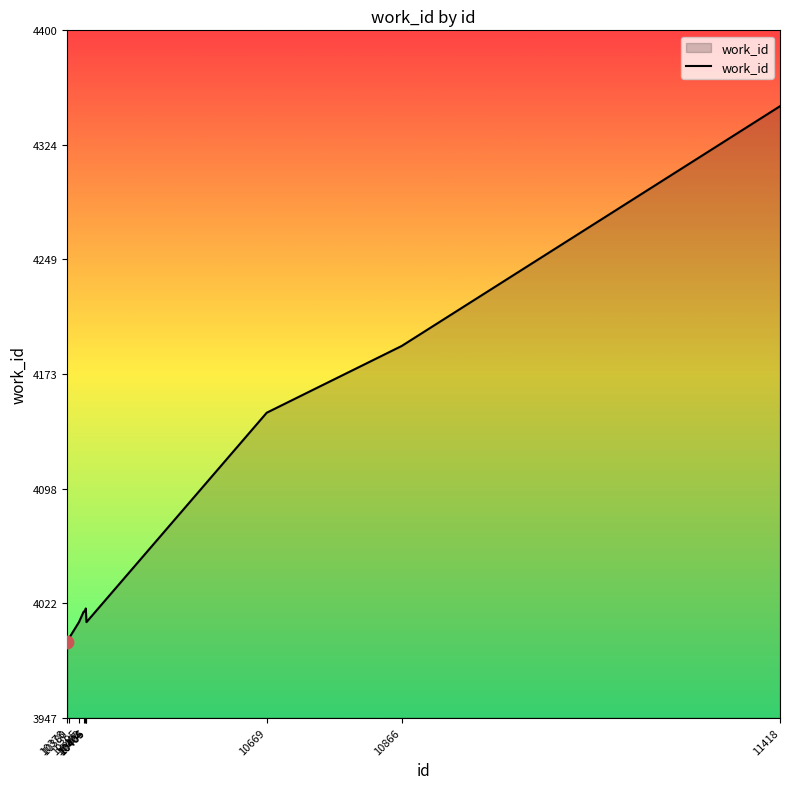

Approximately how many times larger is the value at 10402 compared to 10406?

1.0